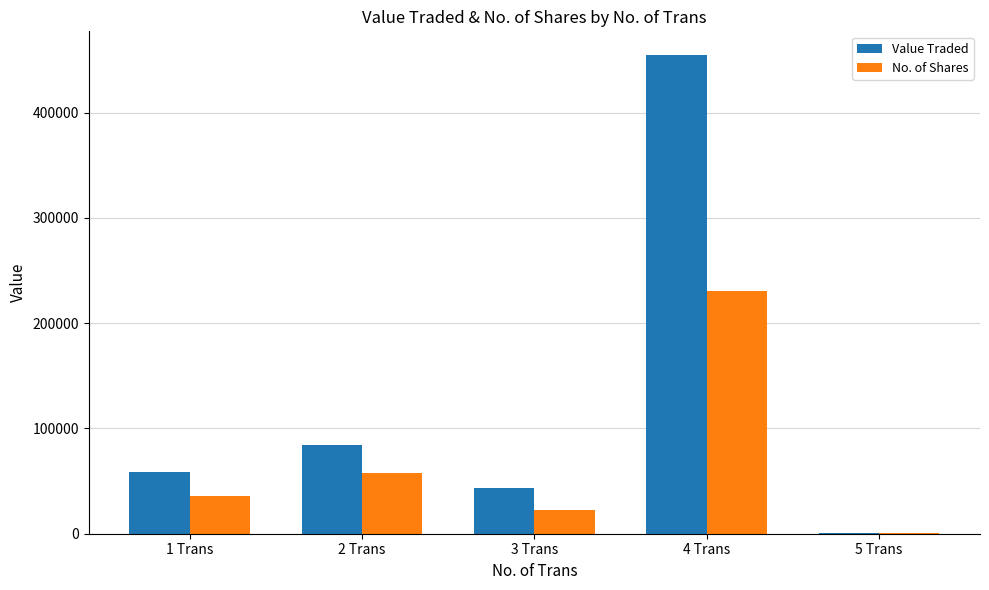

Between 3 Trans and 4 Trans, which series saw the biggest shift?

Value Traded